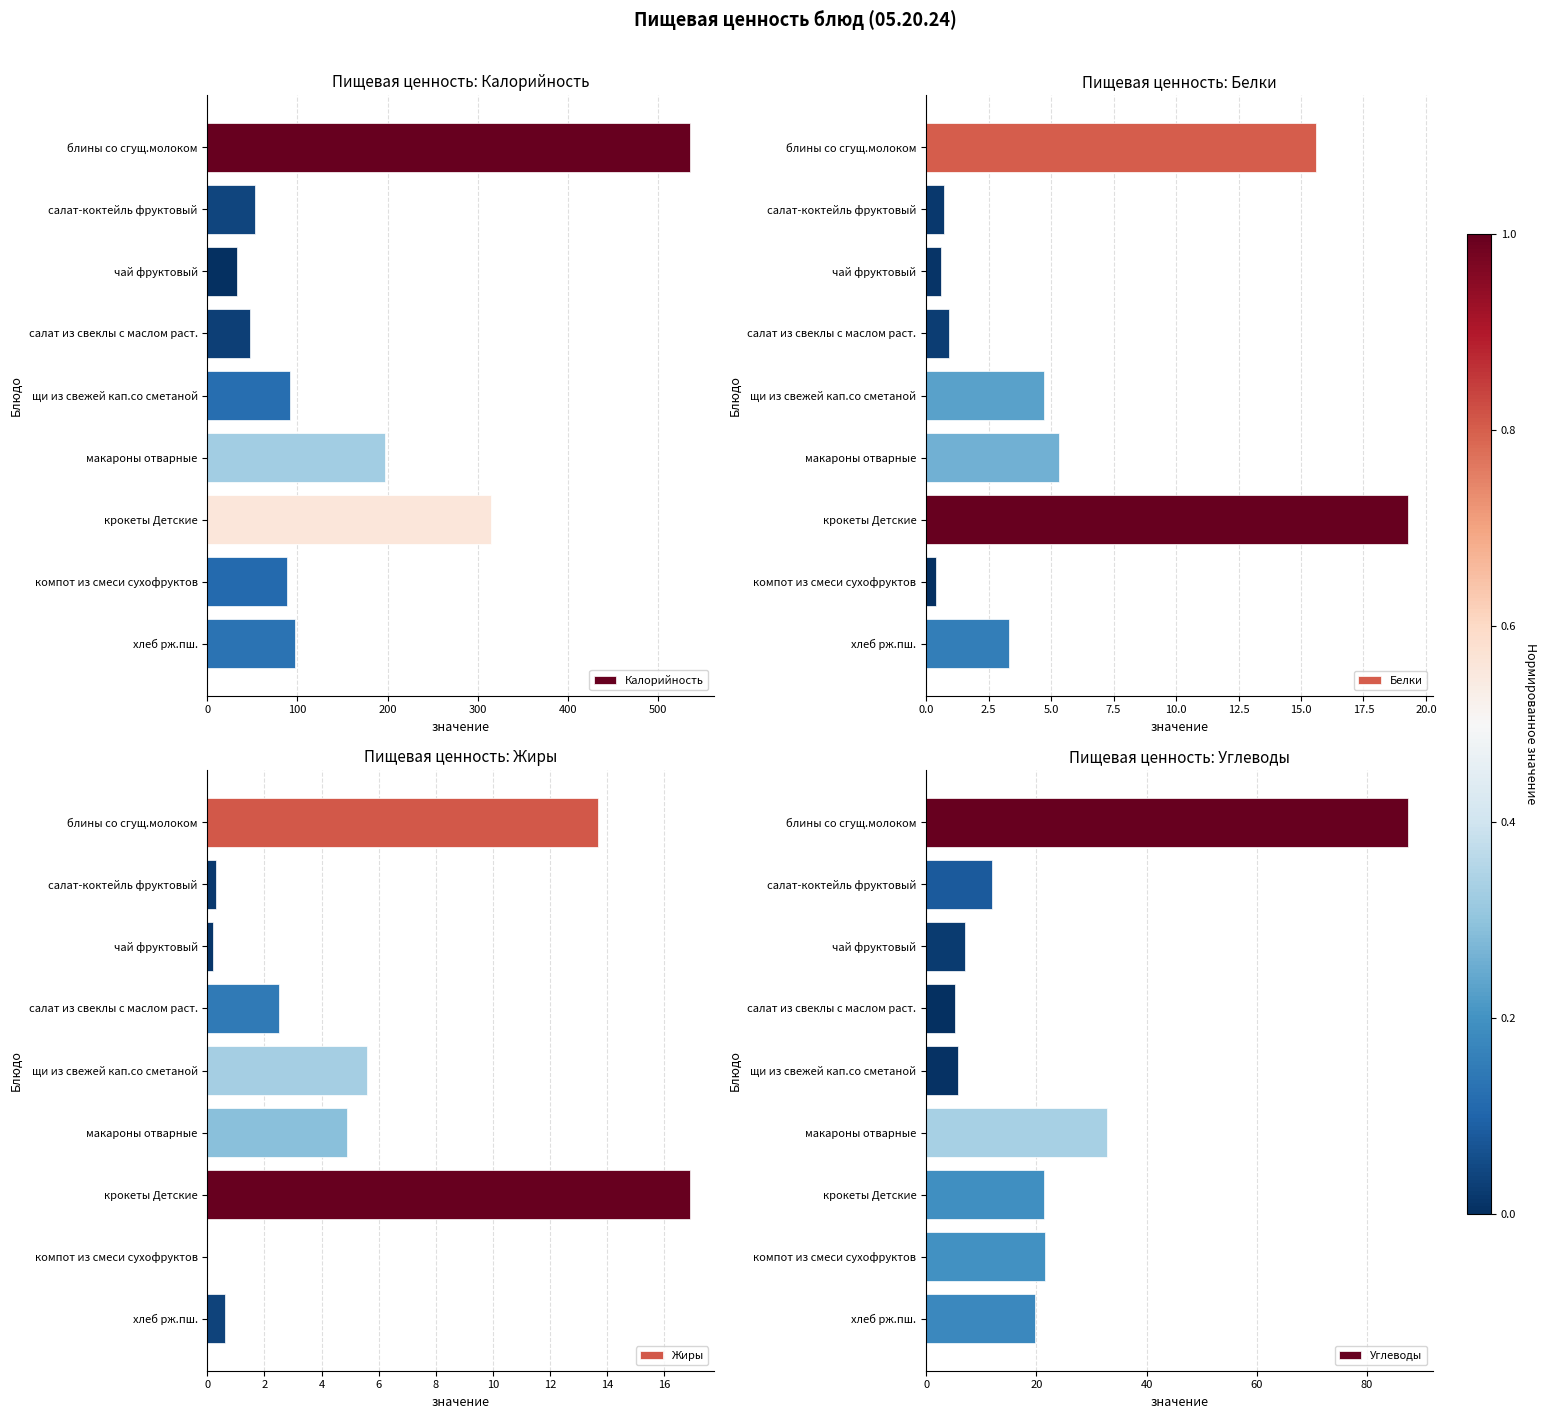

The value of Калорийность at щи из свежей кап.со сметаной is 92.2. True or false?

True